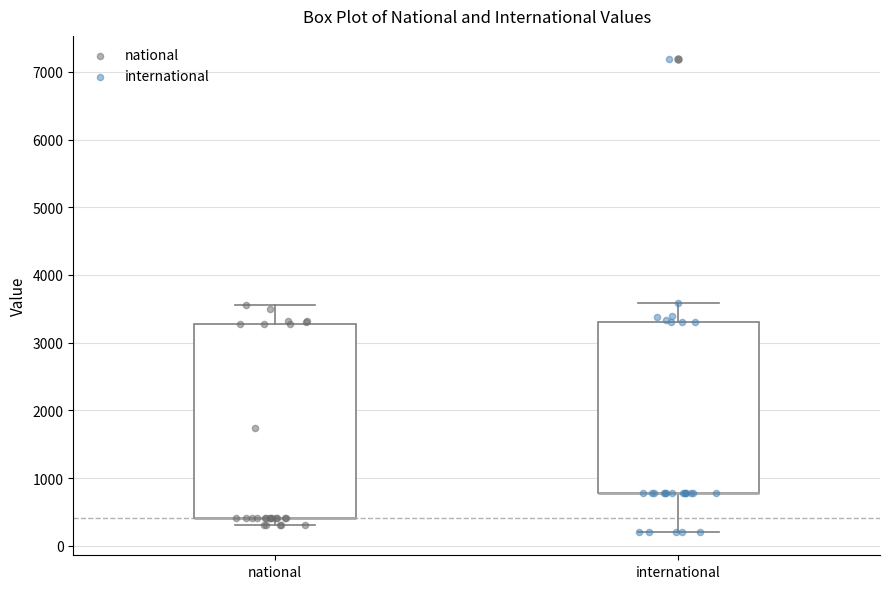

Where is the lower edge of the box for national on the y-axis? The values are not printed on the chart, so give them approximately, as read against the axis.

400